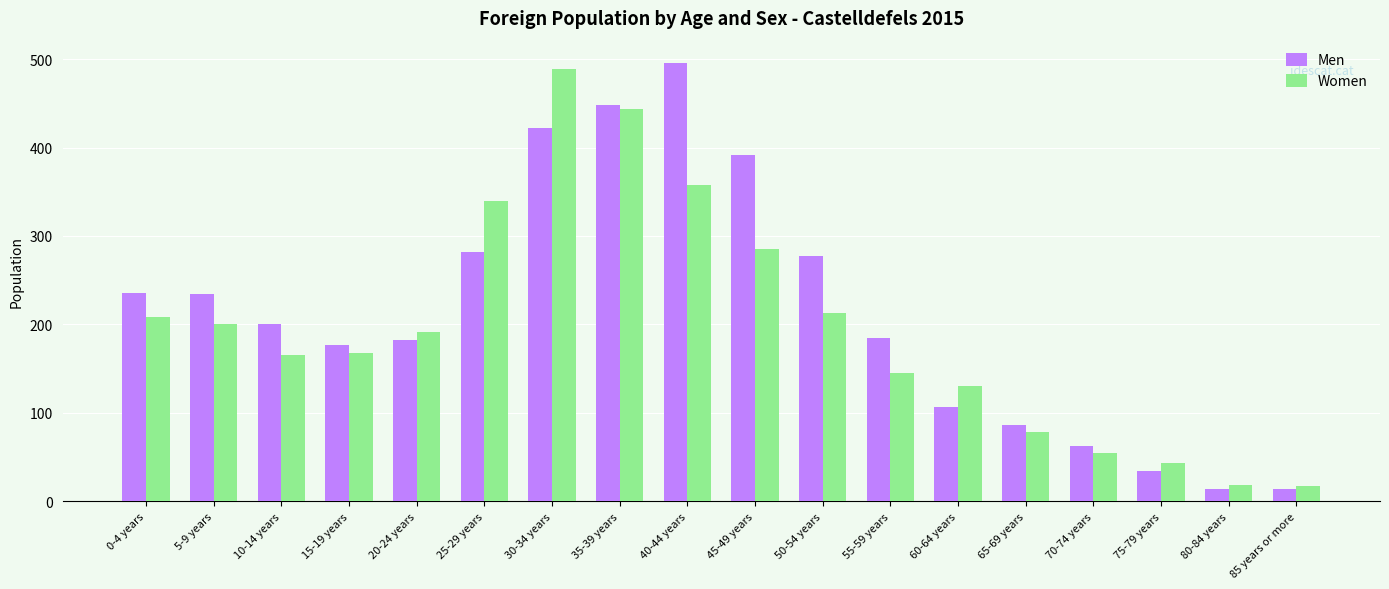

Are the bars grouped side by side (vs. stacked)?

Yes